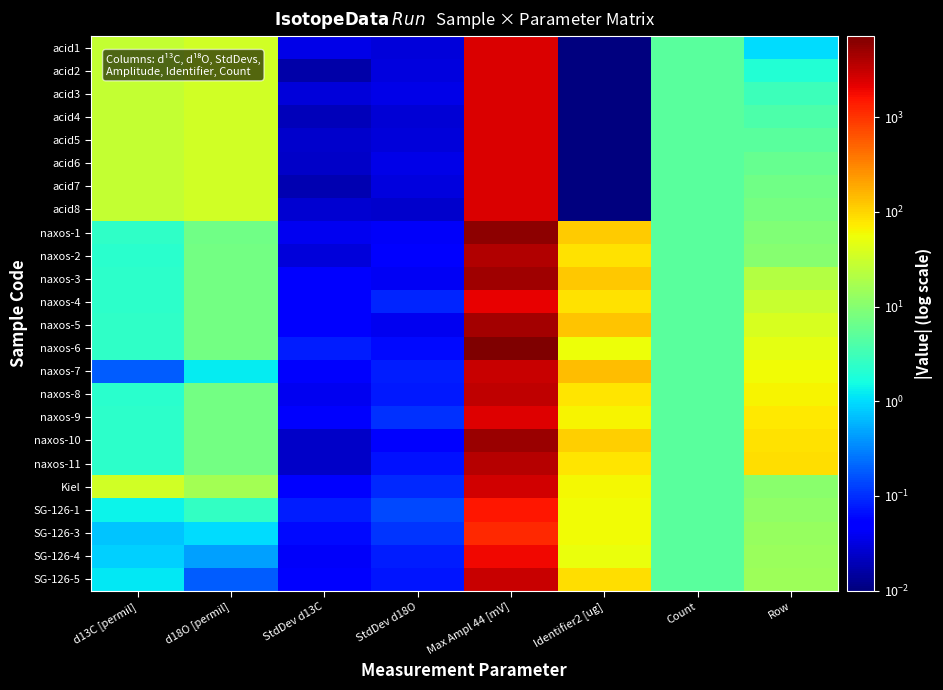

Reading left to right, list all the values displayed in this chart.

acid1: d13C [permil]=27.4	d18O [permil]=33.6	StdDev d13C=0.0	StdDev d18O=0.0	Max Ampl 44 [mV]=2455.0	Identifier2 [ug]=0.0	Count=5.0	Row=1.0
acid2: d13C [permil]=27.4	d18O [permil]=33.6	StdDev d13C=0.0	StdDev d18O=0.0	Max Ampl 44 [mV]=2451.0	Identifier2 [ug]=0.0	Count=5.0	Row=2.0
acid3: d13C [permil]=27.4	d18O [permil]=33.6	StdDev d13C=0.0	StdDev d18O=0.0	Max Ampl 44 [mV]=2456.0	Identifier2 [ug]=0.0	Count=5.0	Row=3.0
acid4: d13C [permil]=27.4	d18O [permil]=33.6	StdDev d13C=0.0	StdDev d18O=0.0	Max Ampl 44 [mV]=2453.0	Identifier2 [ug]=0.0	Count=5.0	Row=4.0
acid5: d13C [permil]=27.4	d18O [permil]=33.6	StdDev d13C=0.0	StdDev d18O=0.0	Max Ampl 44 [mV]=2451.0	Identifier2 [ug]=0.0	Count=5.0	Row=5.0
acid6: d13C [permil]=27.3	d18O [permil]=33.6	StdDev d13C=0.0	StdDev d18O=0.0	Max Ampl 44 [mV]=2445.0	Identifier2 [ug]=0.0	Count=5.0	Row=6.0
acid7: d13C [permil]=27.4	d18O [permil]=33.6	StdDev d13C=0.0	StdDev d18O=0.0	Max Ampl 44 [mV]=2448.0	Identifier2 [ug]=0.0	Count=5.0	Row=7.0
acid8: d13C [permil]=27.4	d18O [permil]=33.6	StdDev d13C=0.0	StdDev d18O=0.0	Max Ampl 44 [mV]=2450.0	Identifier2 [ug]=0.0	Count=5.0	Row=8.0
naxos-1: d13C [permil]=2.4	d18O [permil]=7.1	StdDev d13C=0.0	StdDev d18O=0.0	Max Ampl 44 [mV]=6023.0	Identifier2 [ug]=113.0	Count=5.0	Row=9.0
naxos-2: d13C [permil]=2.2	d18O [permil]=7.4	StdDev d13C=0.0	StdDev d18O=0.1	Max Ampl 44 [mV]=3847.0	Identifier2 [ug]=85.0	Count=5.0	Row=10.0
naxos-3: d13C [permil]=2.4	d18O [permil]=7.3	StdDev d13C=0.1	StdDev d18O=0.0	Max Ampl 44 [mV]=4759.0	Identifier2 [ug]=120.0	Count=5.0	Row=21.0
naxos-4: d13C [permil]=2.4	d18O [permil]=7.5	StdDev d13C=0.0	StdDev d18O=0.1	Max Ampl 44 [mV]=2097.0	Identifier2 [ug]=84.0	Count=5.0	Row=30.0
naxos-5: d13C [permil]=2.4	d18O [permil]=7.3	StdDev d13C=0.1	StdDev d18O=0.0	Max Ampl 44 [mV]=4620.0	Identifier2 [ug]=125.0	Count=5.0	Row=39.0
naxos-6: d13C [permil]=2.4	d18O [permil]=7.3	StdDev d13C=0.1	StdDev d18O=0.1	Max Ampl 44 [mV]=7202.0	Identifier2 [ug]=55.0	Count=5.0	Row=48.0
naxos-7: d13C [permil]=0.2	d18O [permil]=1.2	StdDev d13C=0.0	StdDev d18O=0.1	Max Ampl 44 [mV]=3035.0	Identifier2 [ug]=145.0	Count=5.0	Row=57.0
naxos-8: d13C [permil]=2.2	d18O [permil]=7.5	StdDev d13C=0.0	StdDev d18O=0.1	Max Ampl 44 [mV]=3359.0	Identifier2 [ug]=78.0	Count=5.0	Row=66.0
naxos-9: d13C [permil]=2.4	d18O [permil]=7.4	StdDev d13C=0.0	StdDev d18O=0.1	Max Ampl 44 [mV]=2291.0	Identifier2 [ug]=66.0	Count=5.0	Row=75.0
naxos-10: d13C [permil]=2.4	d18O [permil]=7.4	StdDev d13C=0.0	StdDev d18O=0.1	Max Ampl 44 [mV]=5005.0	Identifier2 [ug]=112.0	Count=5.0	Row=86.0
naxos-11: d13C [permil]=2.3	d18O [permil]=7.4	StdDev d13C=0.0	StdDev d18O=0.1	Max Ampl 44 [mV]=3673.0	Identifier2 [ug]=80.0	Count=5.0	Row=87.0
Kiel: d13C [permil]=34.7	d18O [permil]=16.5	StdDev d13C=0.1	StdDev d18O=0.1	Max Ampl 44 [mV]=2672.0	Identifier2 [ug]=62.0	Count=5.0	Row=11.0
SG-126-1: d13C [permil]=1.4	d18O [permil]=2.6	StdDev d13C=0.1	StdDev d18O=0.1	Max Ampl 44 [mV]=1521.0	Identifier2 [ug]=59.0	Count=5.0	Row=12.0
SG-126-3: d13C [permil]=0.7	d18O [permil]=1.0	StdDev d13C=0.1	StdDev d18O=0.1	Max Ampl 44 [mV]=1178.0	Identifier2 [ug]=58.0	Count=5.0	Row=13.0
SG-126-4: d13C [permil]=0.9	d18O [permil]=0.5	StdDev d13C=0.0	StdDev d18O=0.1	Max Ampl 44 [mV]=1921.0	Identifier2 [ug]=52.0	Count=5.0	Row=14.0
SG-126-5: d13C [permil]=1.1	d18O [permil]=0.2	StdDev d13C=0.1	StdDev d18O=0.1	Max Ampl 44 [mV]=3002.0	Identifier2 [ug]=90.0	Count=5.0	Row=15.0